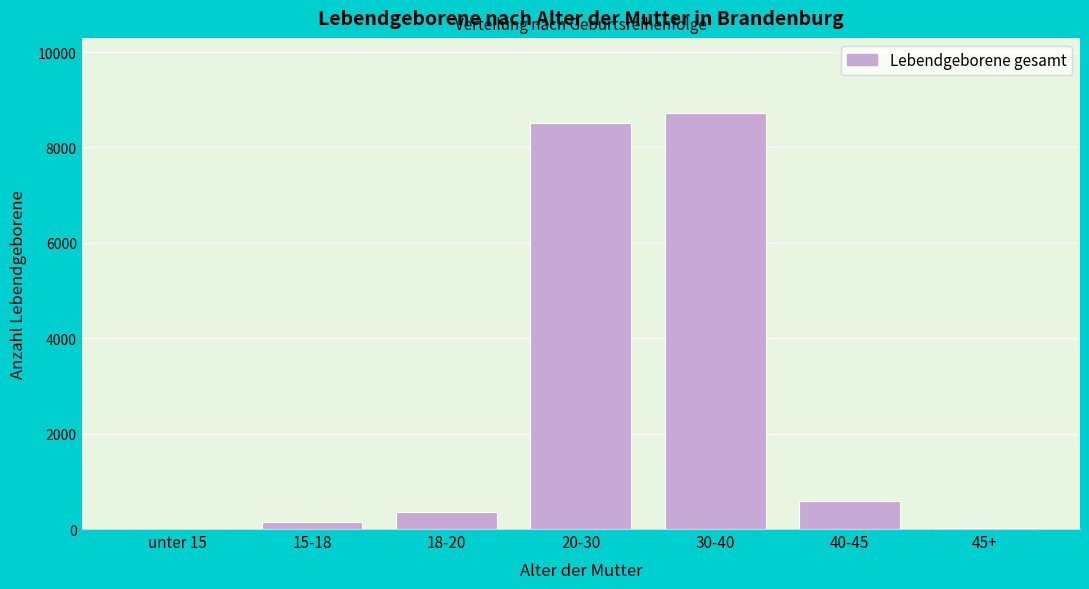

What is the ratio of the value at 20-30 to the value at 30-40?

1.0